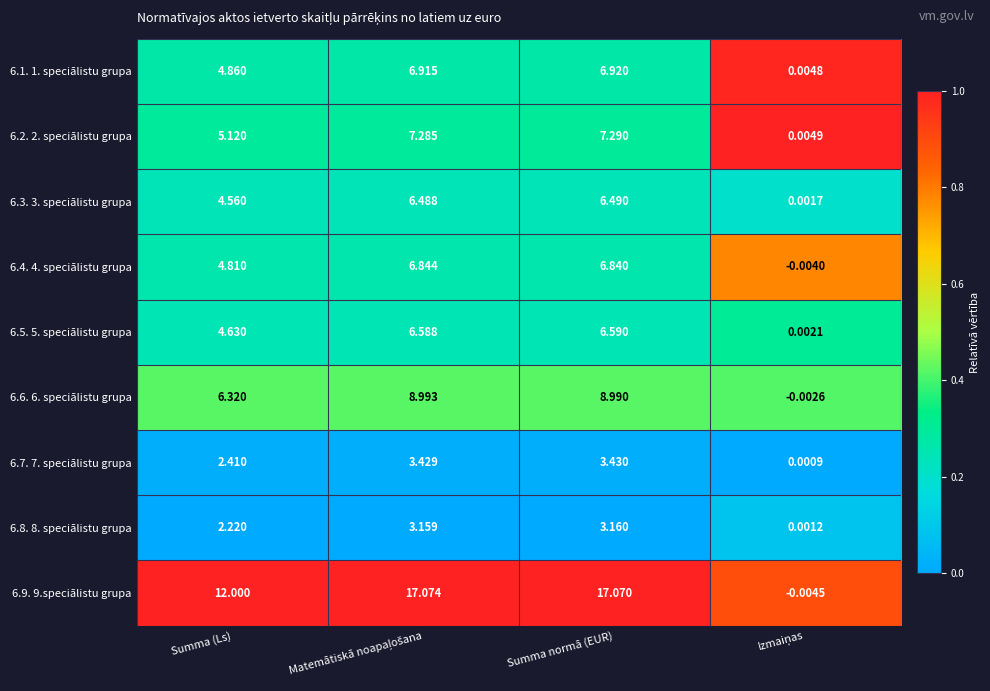

Where is 6.5. 5. speciālistu grupa nearest to the value 3?

Summa (Ls)